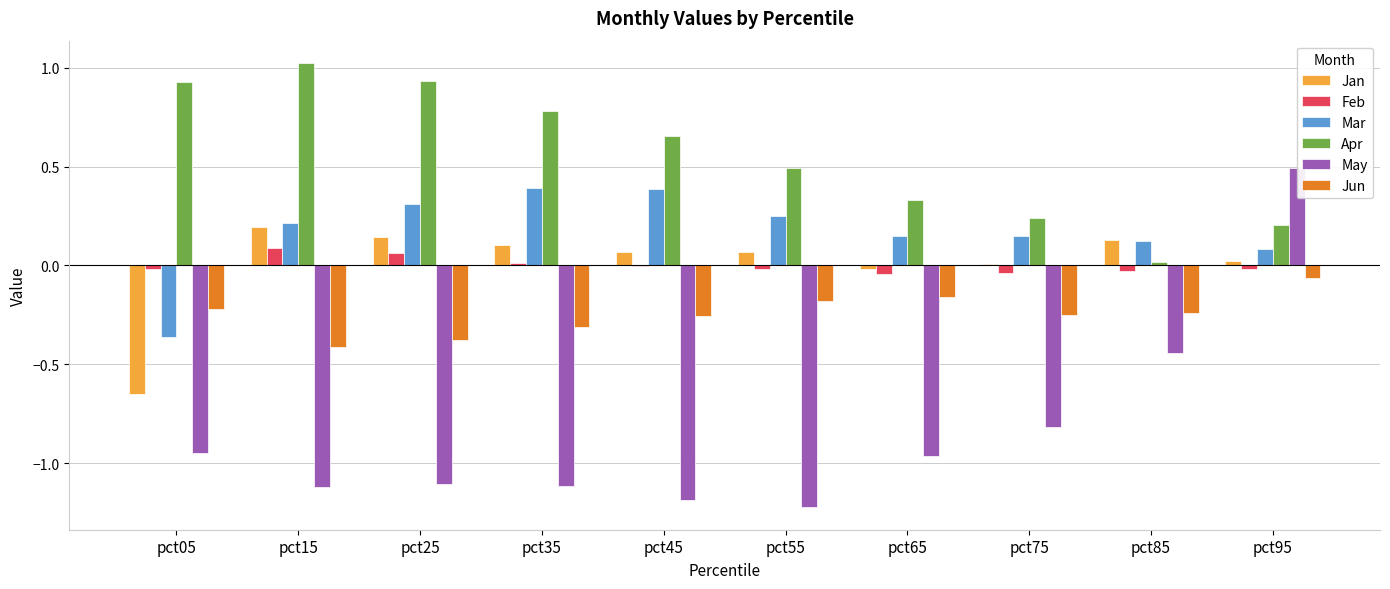

Which series has the largest total across all categories?

Apr